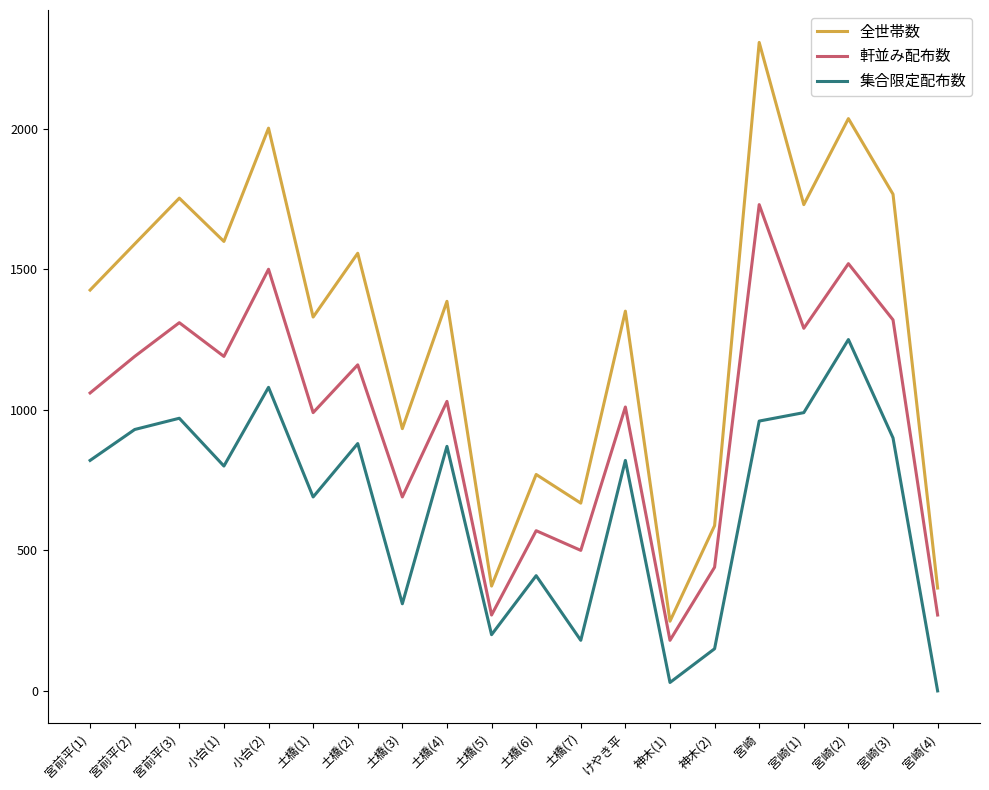

True or false: 軒並み配布数 and 全世帯数 intersect in this chart.

False